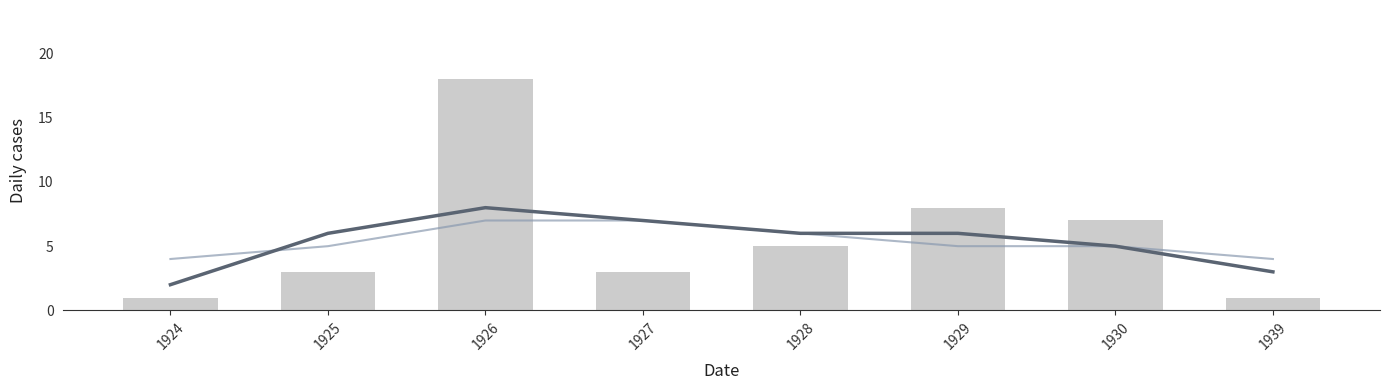

At how many categories does at least one series exceed 7?

2